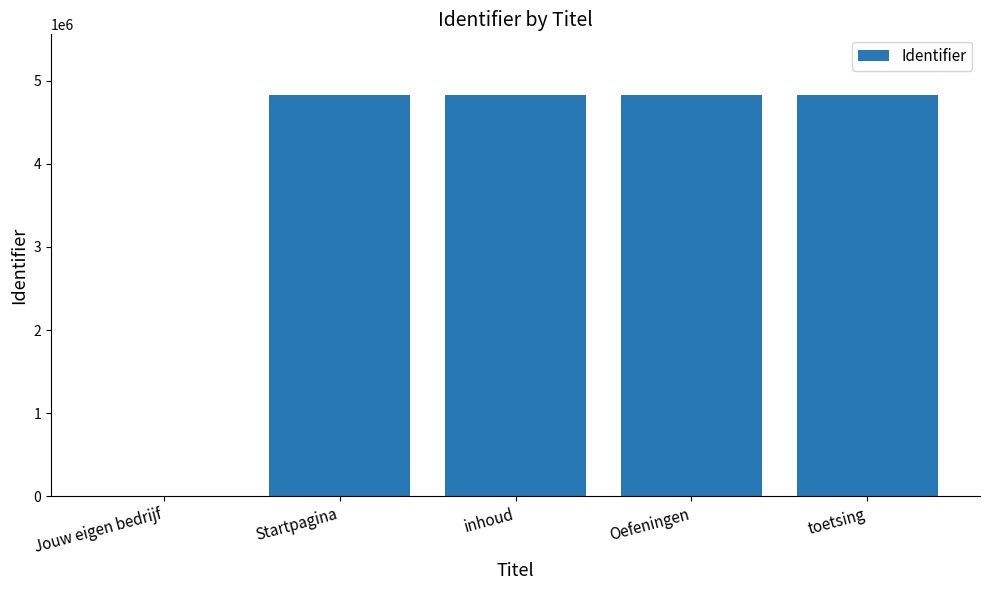

True or false: the data shows 4831005 at Oefeningen.

True